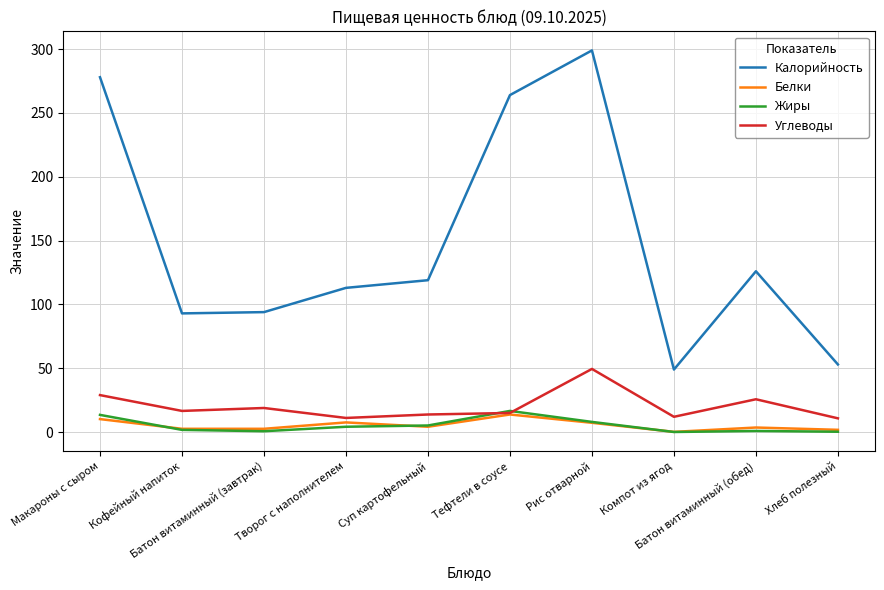

True or false: Калорийность and Белки cross at least once.

False